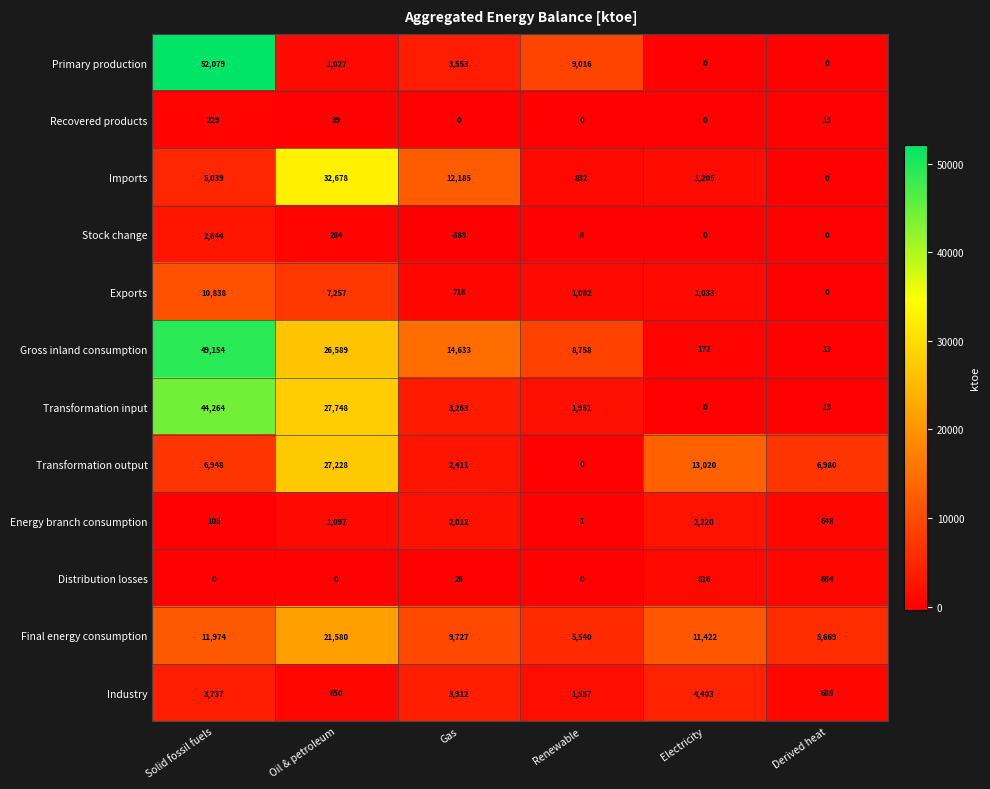

The Transformation input series shows 13 at Derived heat. True or false?

True